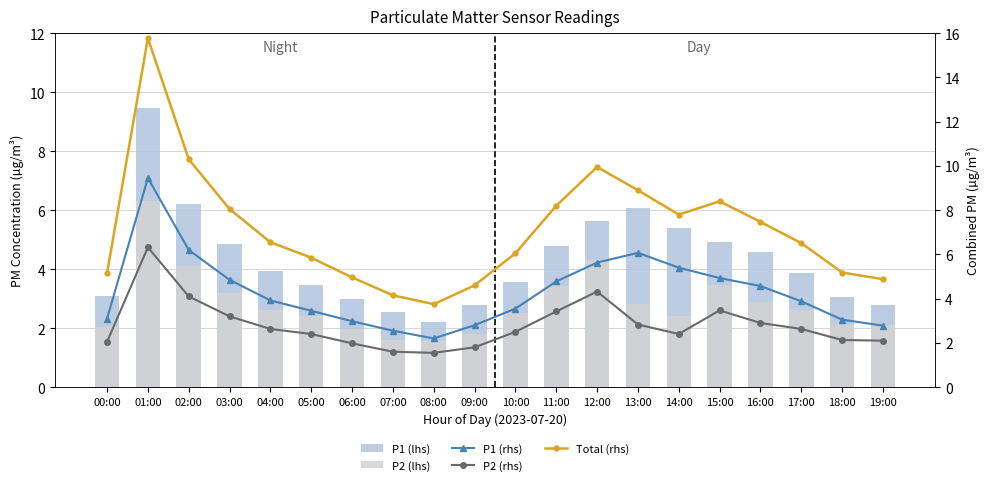

At how many categories does at least one series exceed 6?

12